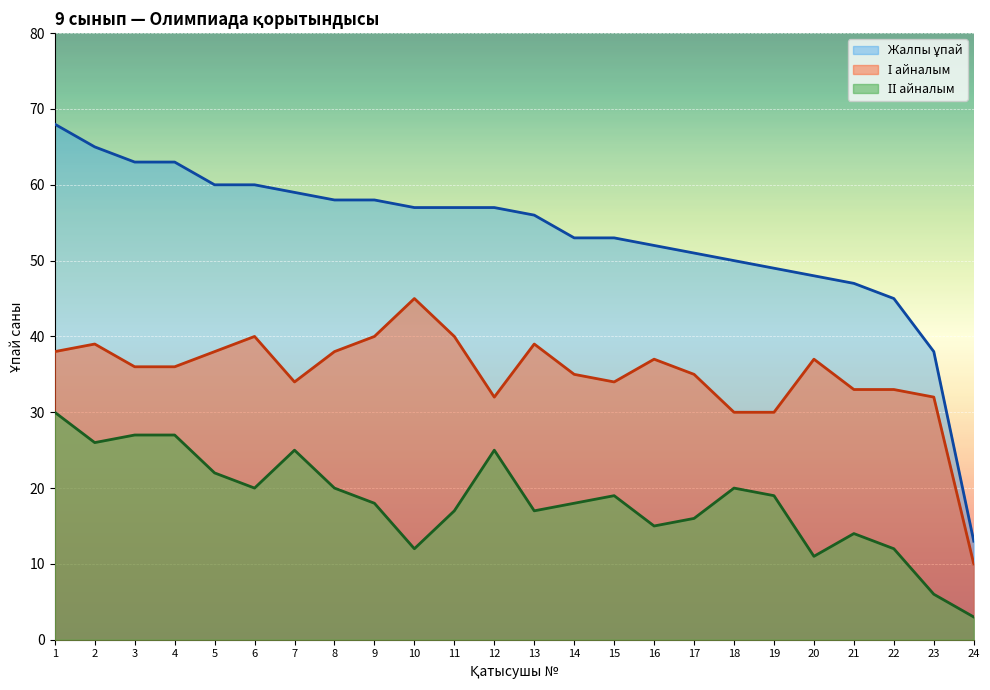

True or false: ІІ айналым and Жалпы ұпай intersect in this chart.

False